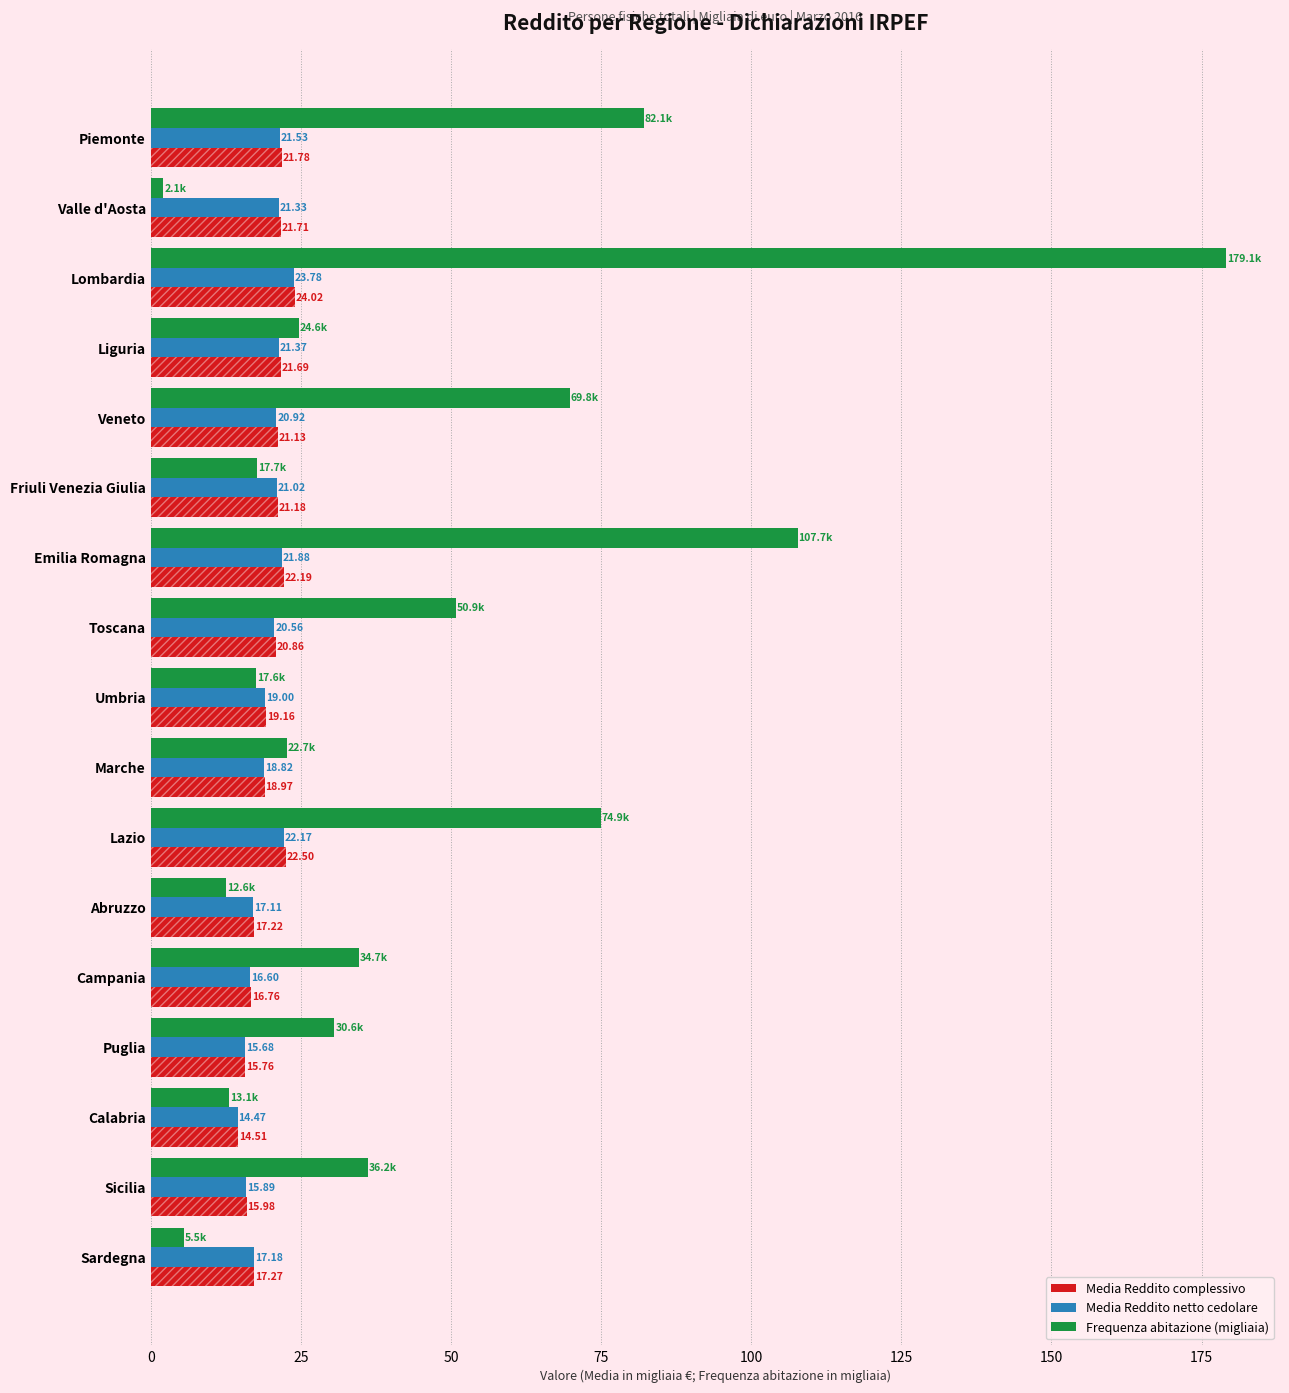

At how many categories does at least one series exceed 64?

5